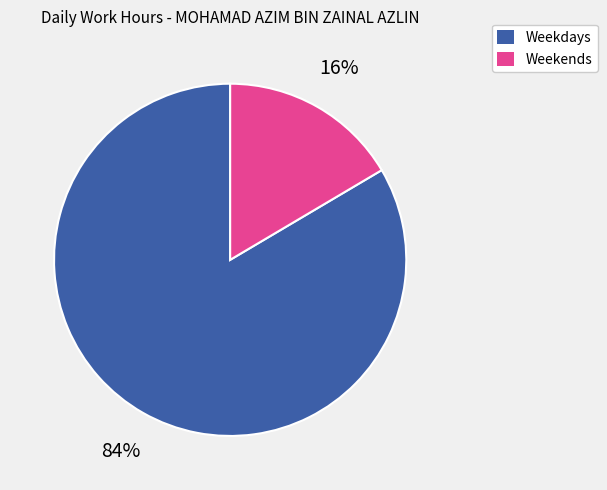

Is the sum of Weekends and Weekdays greater than half?

Yes